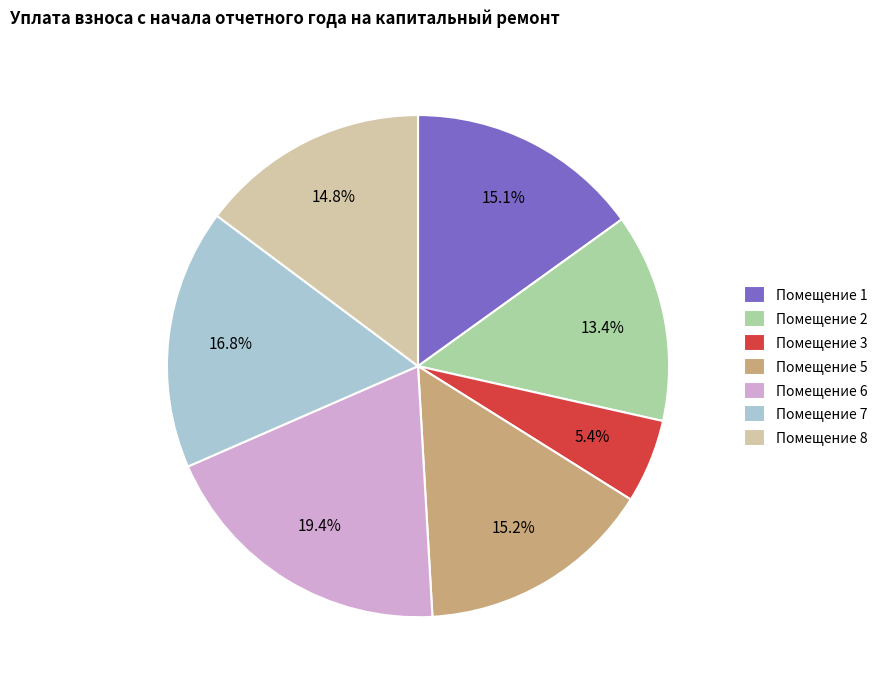

What portion of the pie excludes Помещение 7?

83.2%